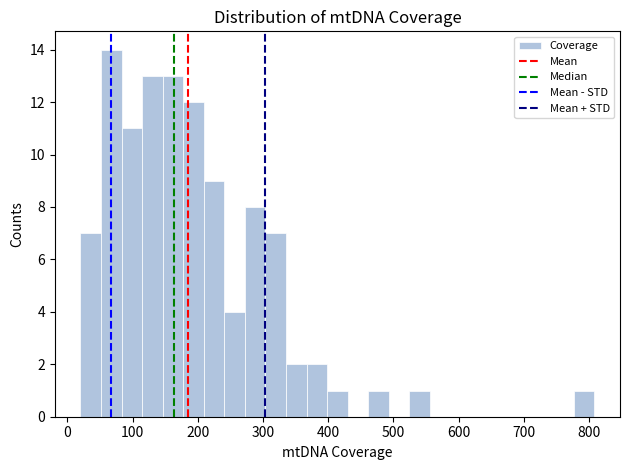

Around what value on the x-axis is the tallest bar? Give the approximate position of its centre, as read against the axis.

70